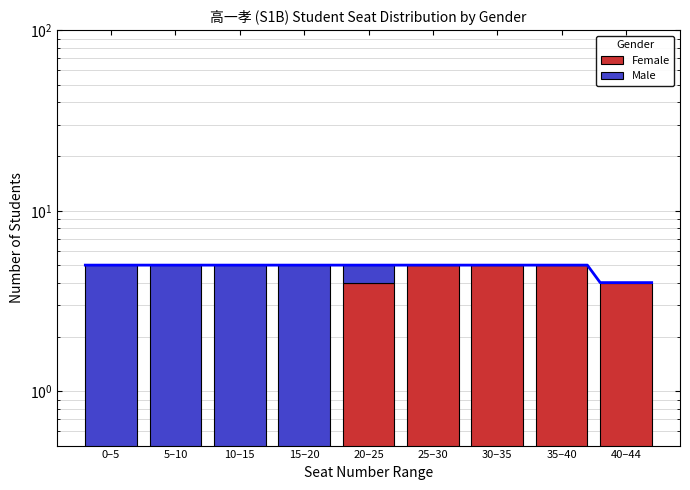

The value of Female at 10–15 is -3. True or false?

False